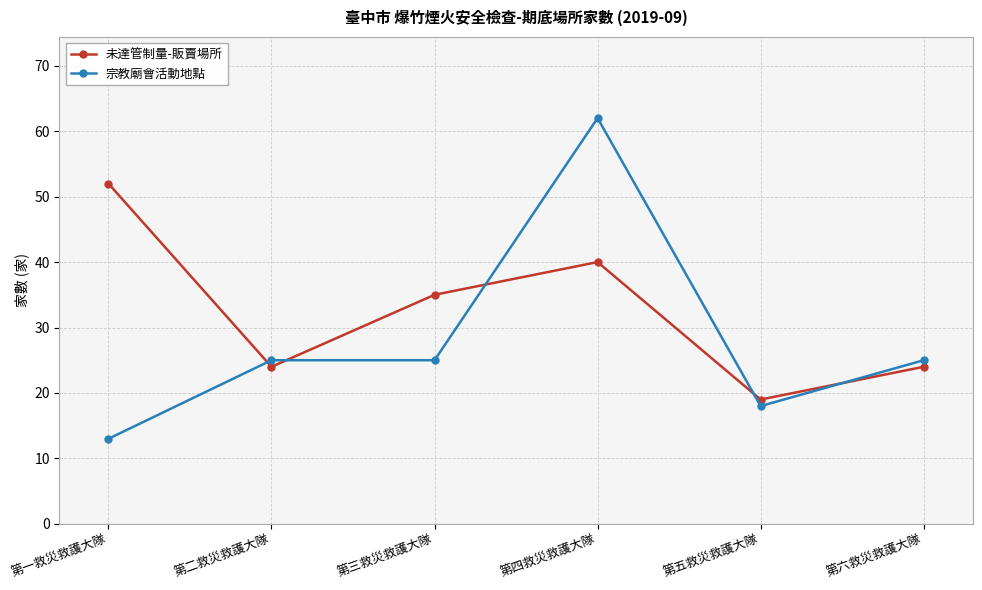

What is the difference between the maximum and minimum values in the 宗教廟會活動地點 series?

49